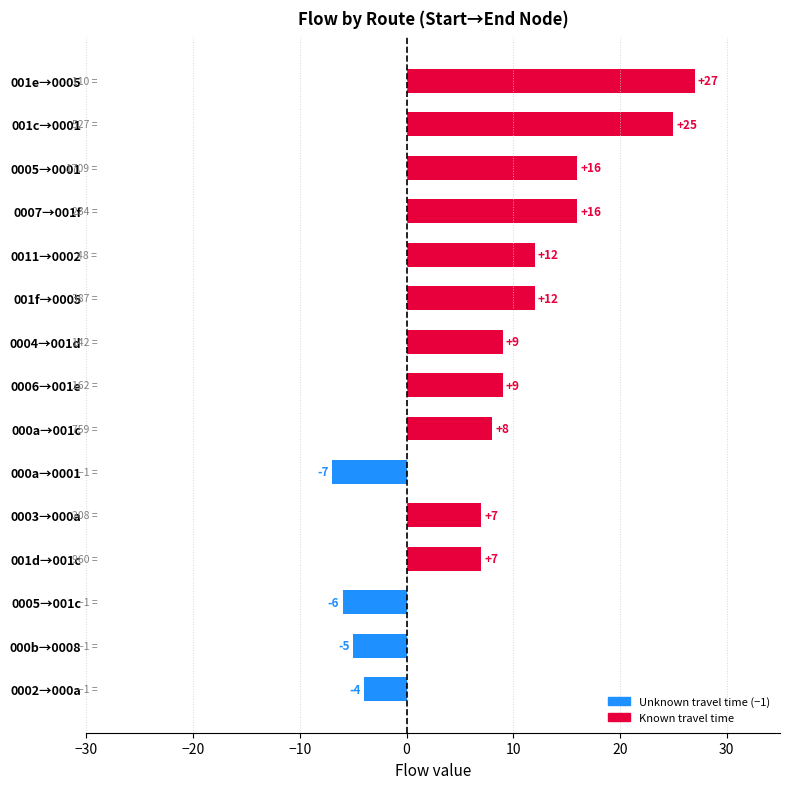

Is it true that the value at 000a→0001 is -7?

True